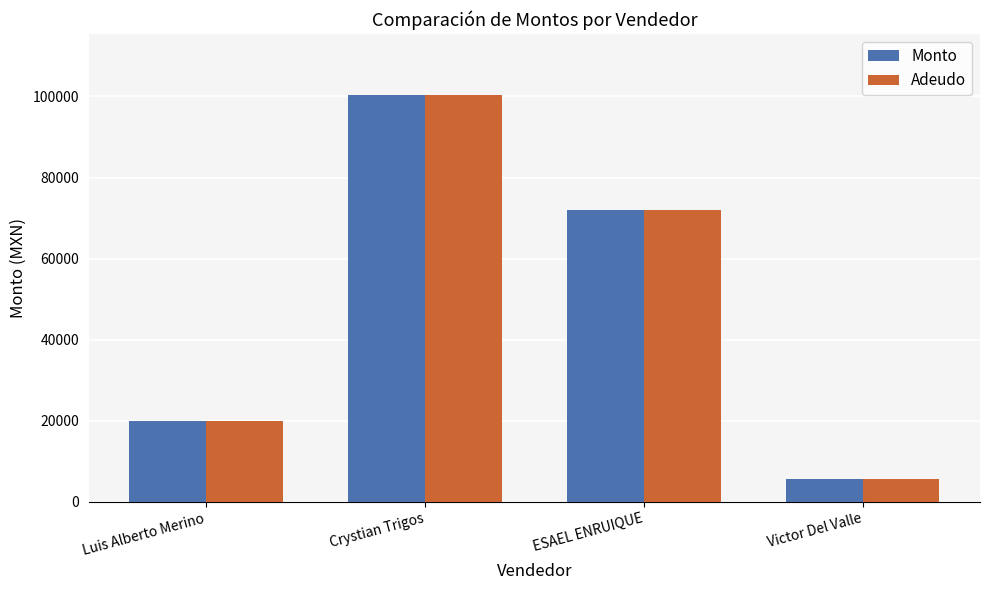

Count the number of categories in the chart.

4